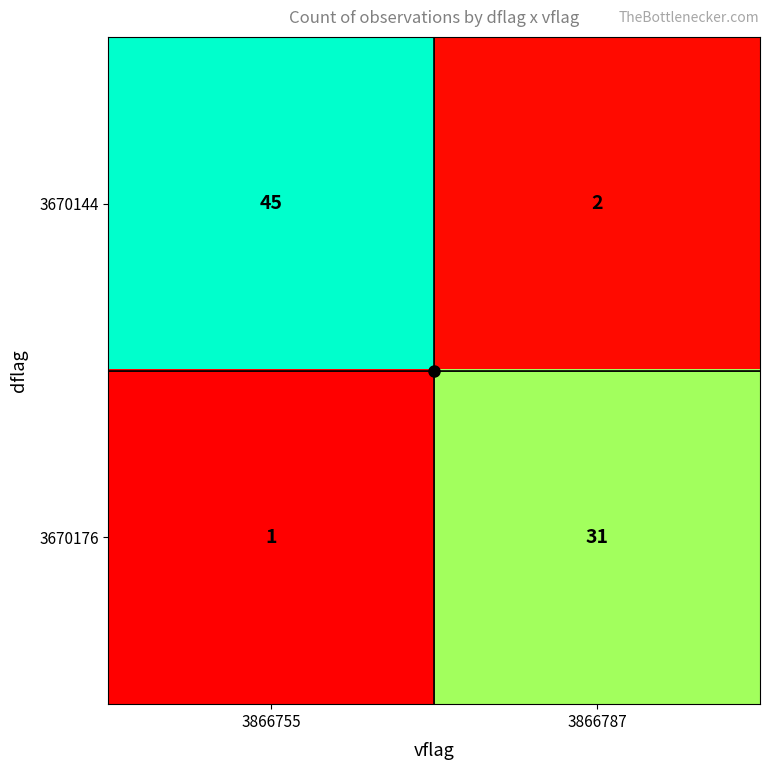

What is the maximum value shown in the chart?

45